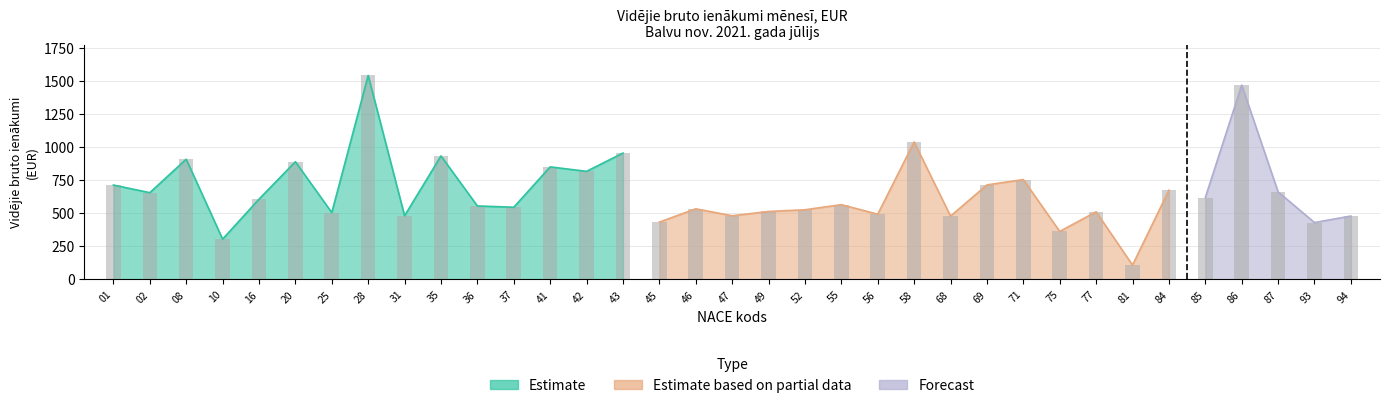

What is the sum of all Estimate based on partial data values?

8182.2